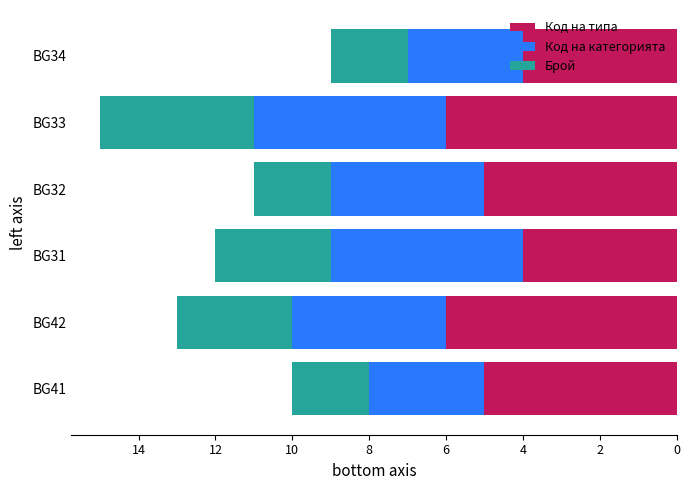

How many categories are shown in the chart?

6